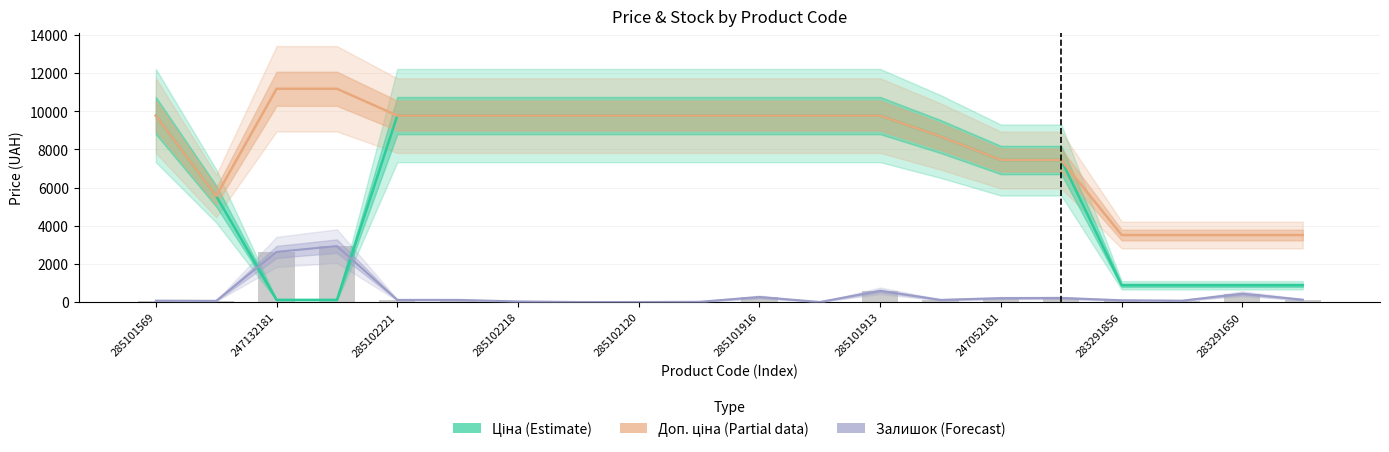

How many data points in Доп. ціна (Partial) are above 9775?

12